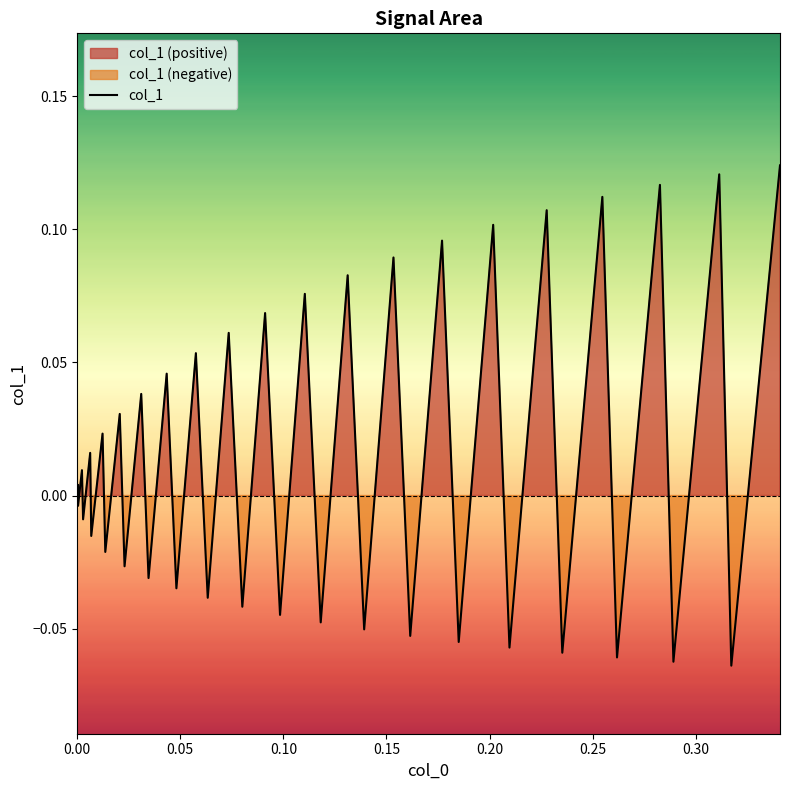

Reading left to right, list all the values displayed in this chart.

0.0	0.0	-0.0	0.0	-0.0	0.0	-0.0	0.0	-0.0	0.0	-0.0	0.0	-0.0	0.0	-0.0	0.1	-0.0	0.1	-0.0	0.1	-0.0	0.1	-0.0	0.1	-0.1	0.1	-0.1	0.1	-0.1	0.1	-0.1	0.1	-0.1	0.1	-0.1	0.1	-0.1	0.1	-0.1	0.1